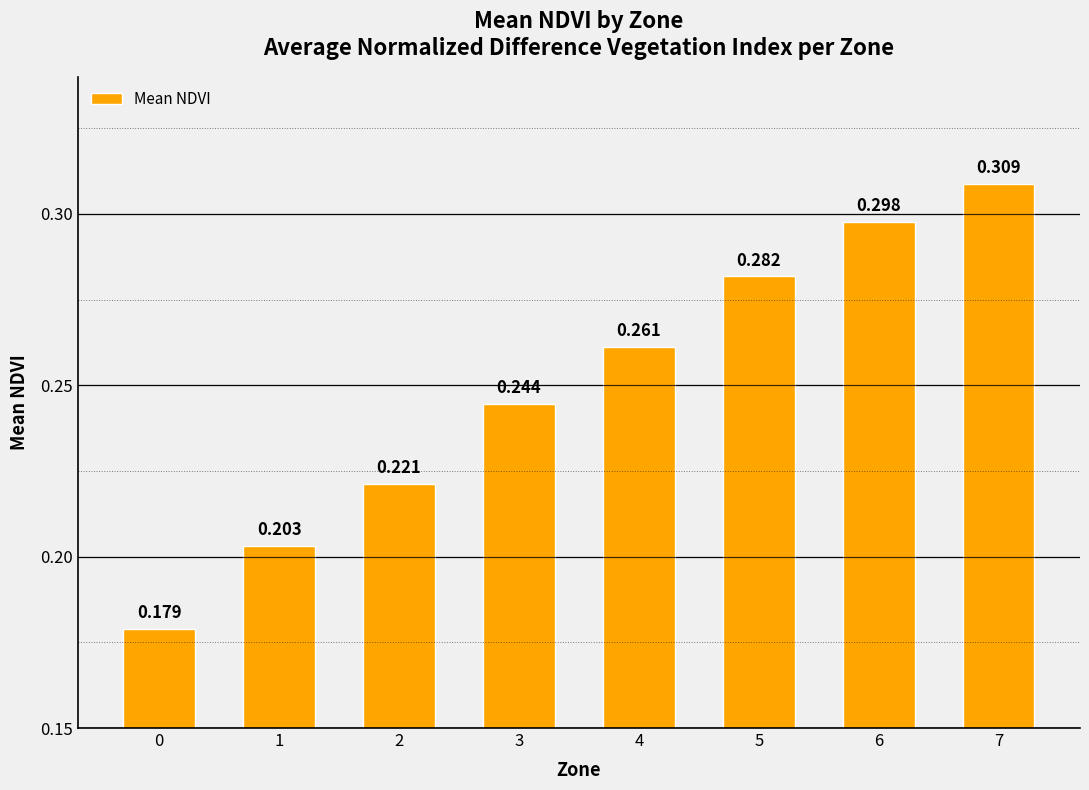

What value does the data have at 6?

0.3